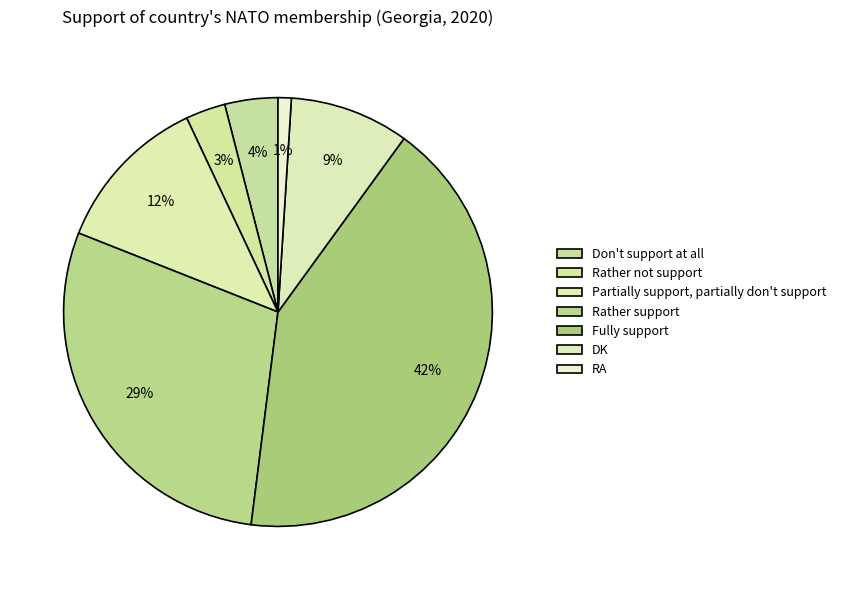

To the nearest percent, what is the difference between the Don't support at all and Rather support slice percentages?

25%